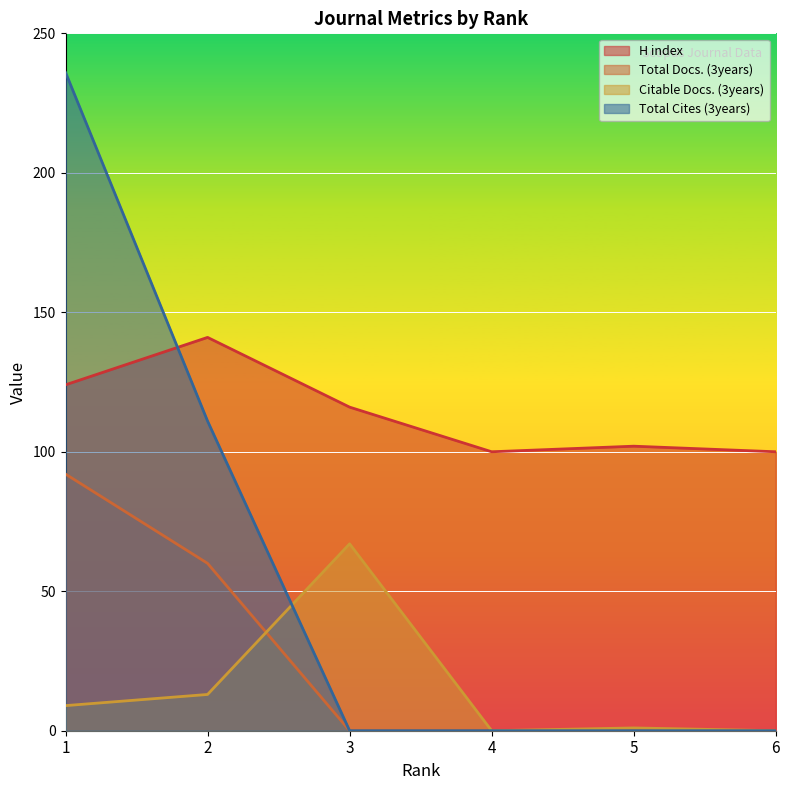

At how many categories does at least one series exceed 194?

1